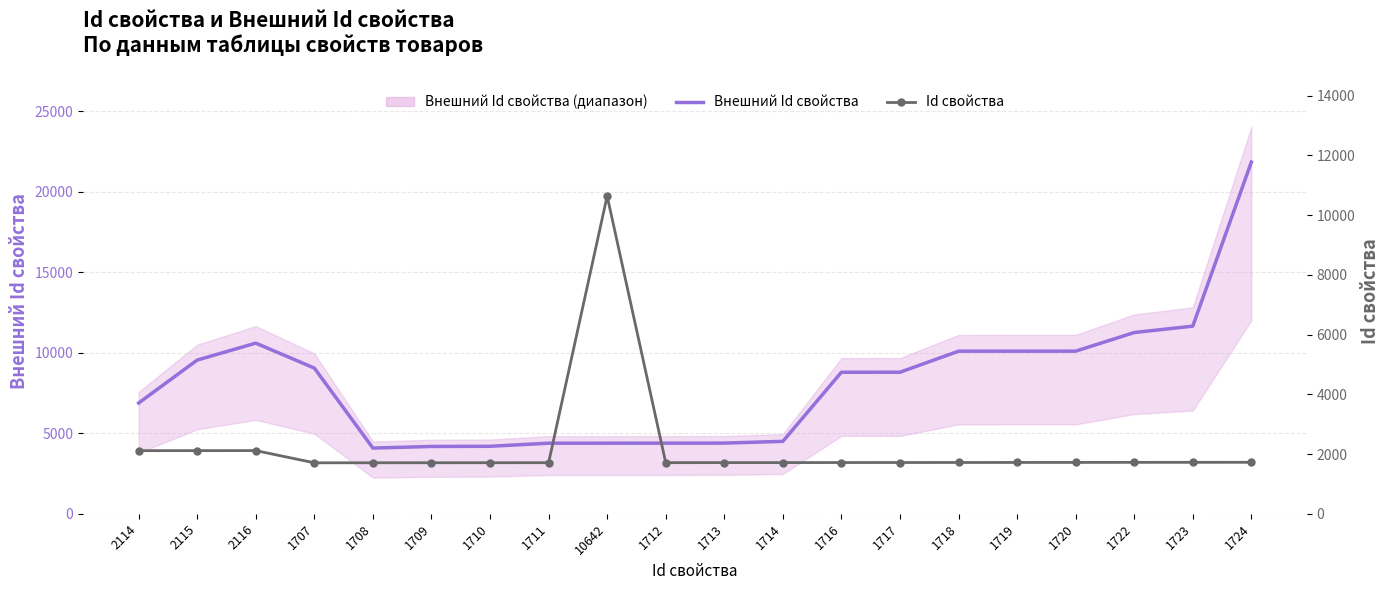

Reading left to right, what are all the values shown in this chart?

Внешний Id свойства: 2114=6878	2115=9546	2116=10596	1707=9048	1708=4080	1709=4180	1710=4191	1711=4383	10642=4384	1712=4385	1713=4389	1714=4497	1716=8789	1717=8790	1718=10096	1719=10097	1720=10098	1722=11254	1723=11650	1724=21837
Id свойства: 2114=2114	2115=2115	2116=2116	1707=1707	1708=1708	1709=1709	1710=1710	1711=1711	10642=10642	1712=1712	1713=1713	1714=1714	1716=1716	1717=1717	1718=1718	1719=1719	1720=1720	1722=1722	1723=1723	1724=1724